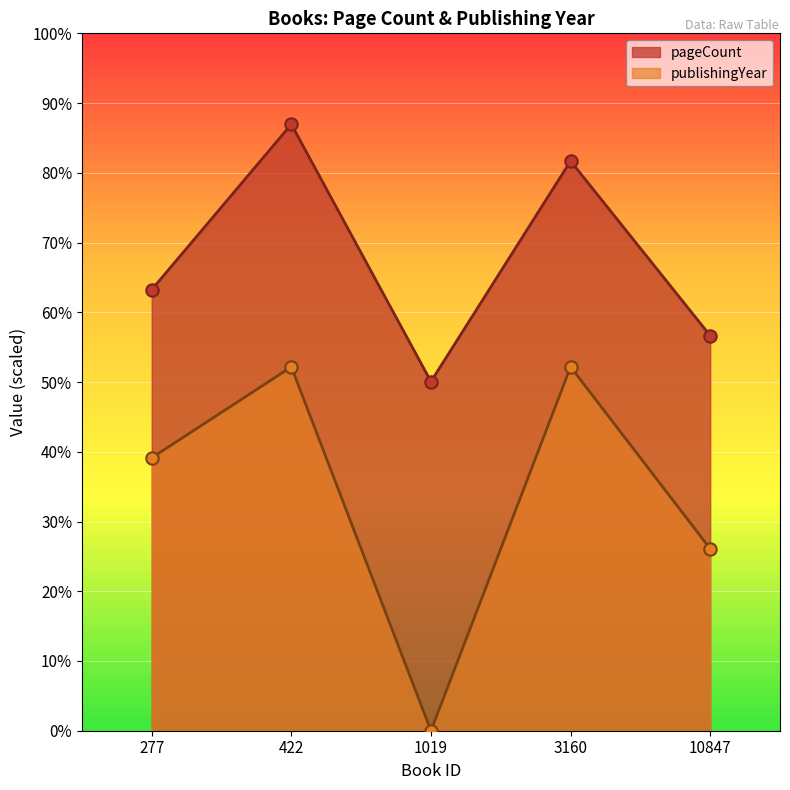

What are all the series names shown in the legend?

pageCount, publishingYear